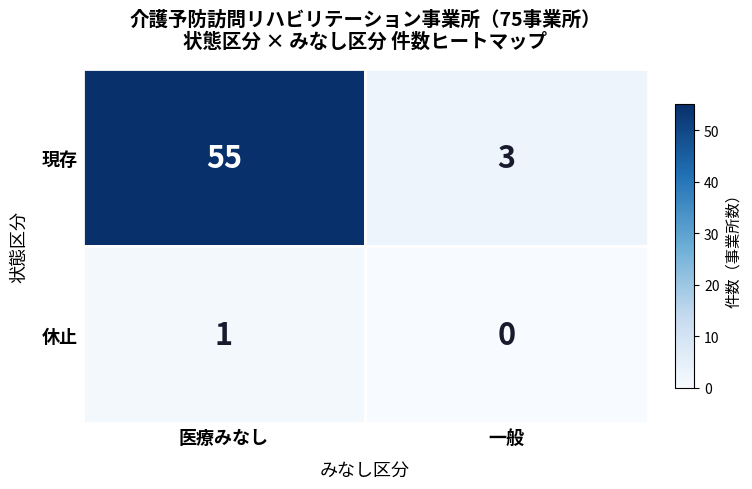

List the series in order of their peak value, highest first.

現存, 休止